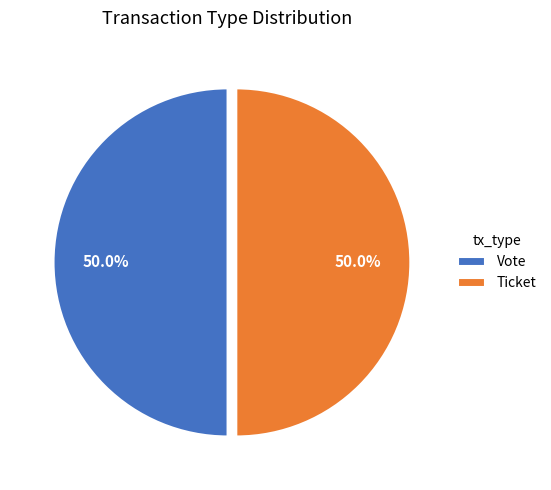

What is the ratio of the value at Ticket to the value at Vote?

1.0